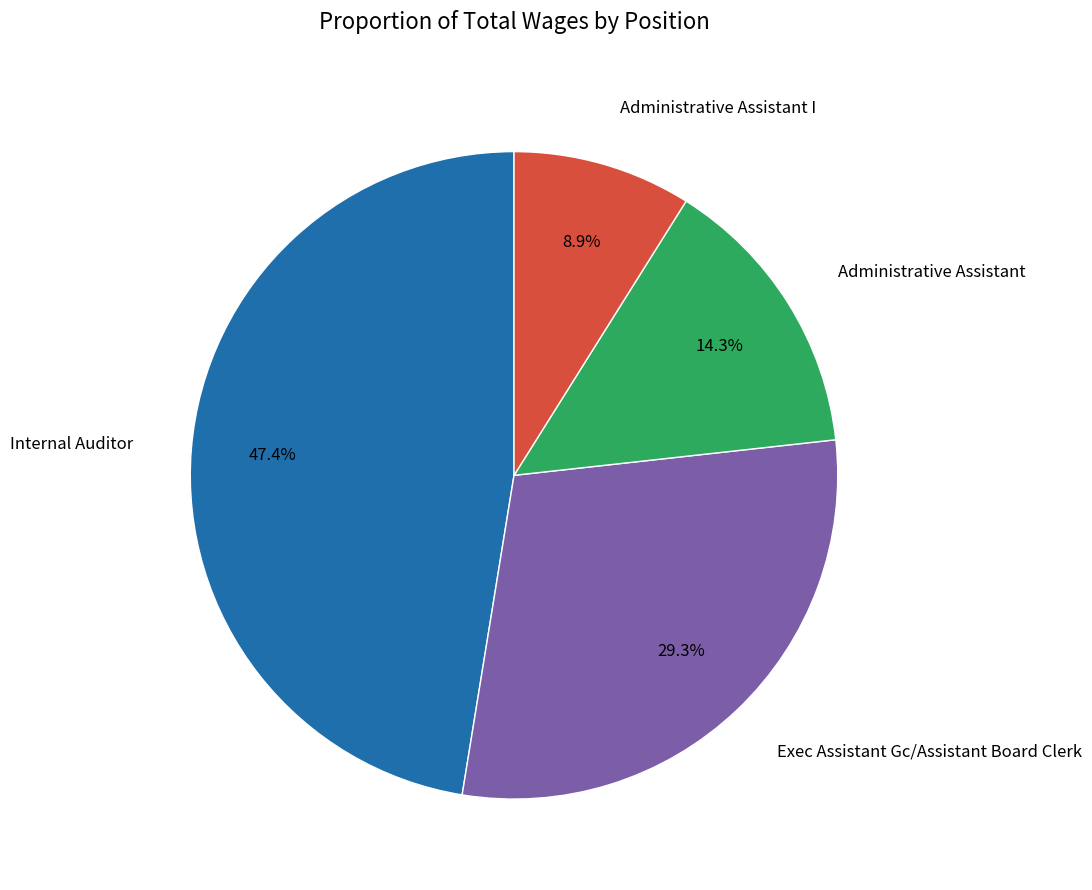

Approximately how many times larger is the value at Exec Assistant Gc/Assistant Board Clerk compared to Internal Auditor?

0.6